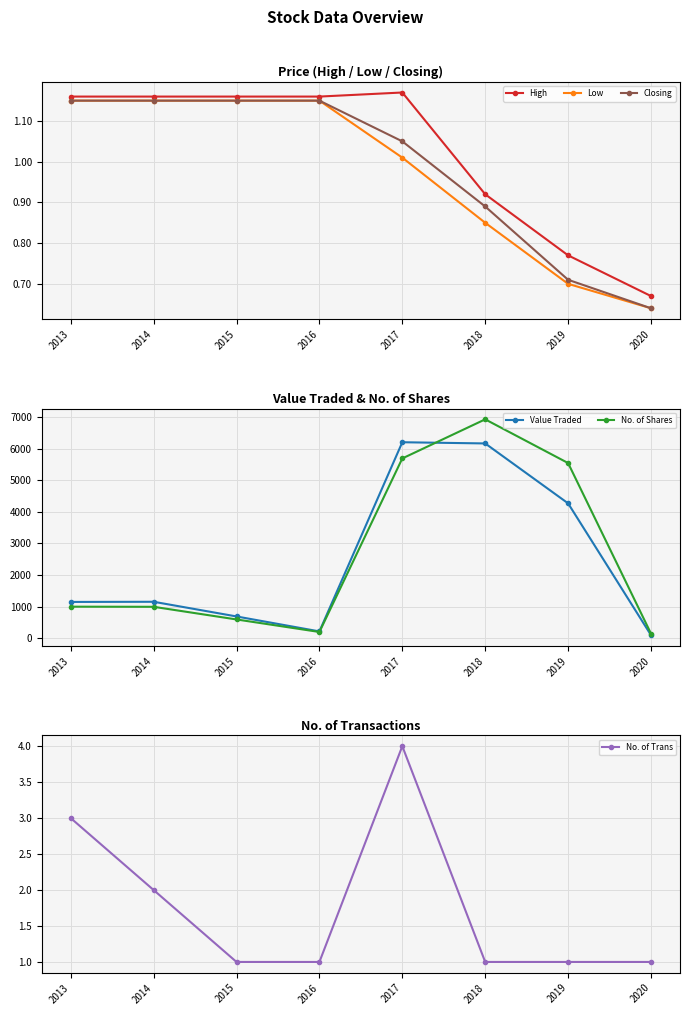

The Low series shows 1.1 at 2014. True or false?

True